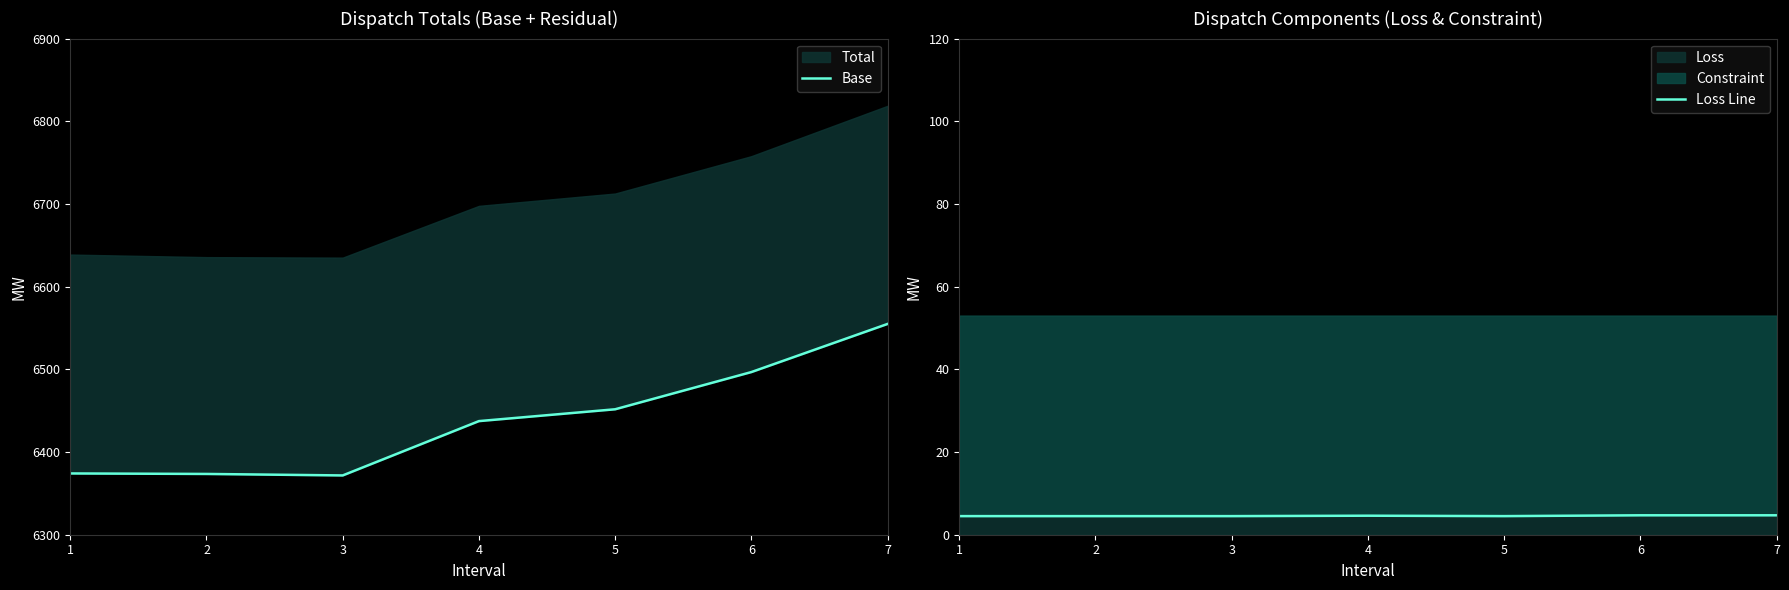

What is the value of the Base point at the 1st from the left?

6374.1